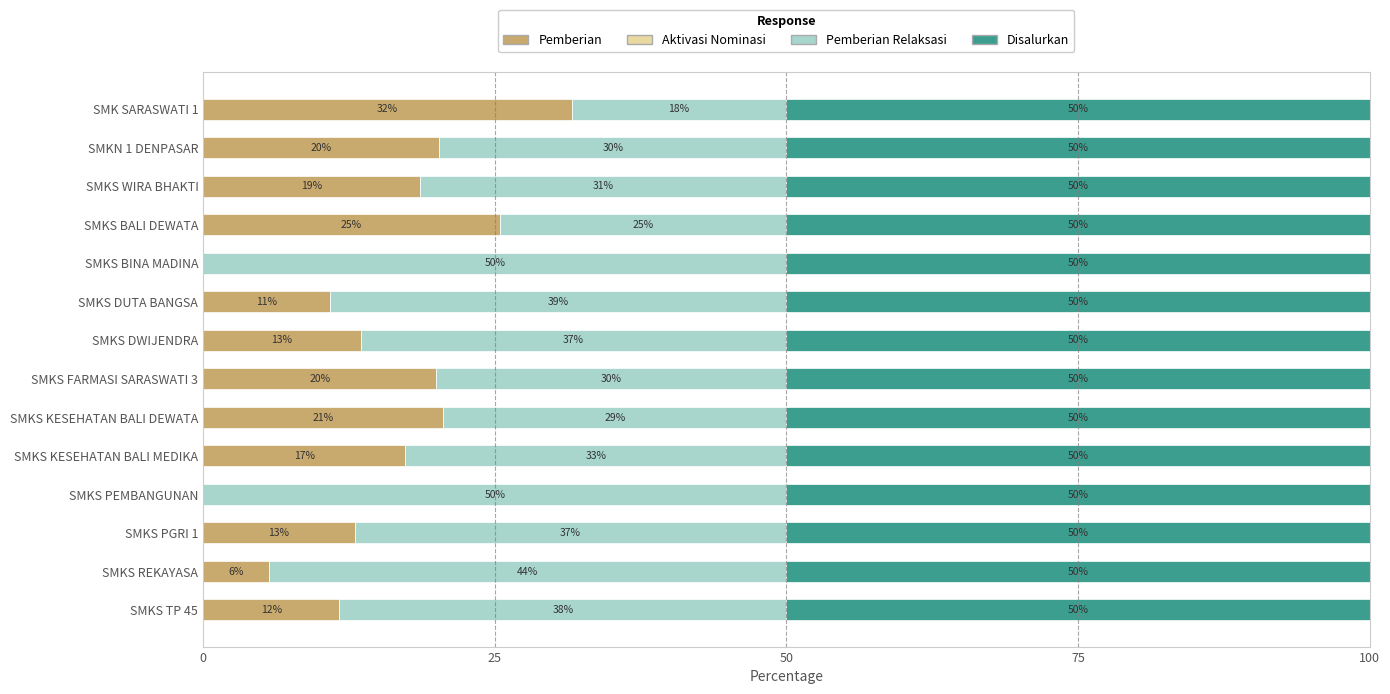

Is it true that Pemberian equals -18.5 at SMKS PEMBANGUNAN?

False